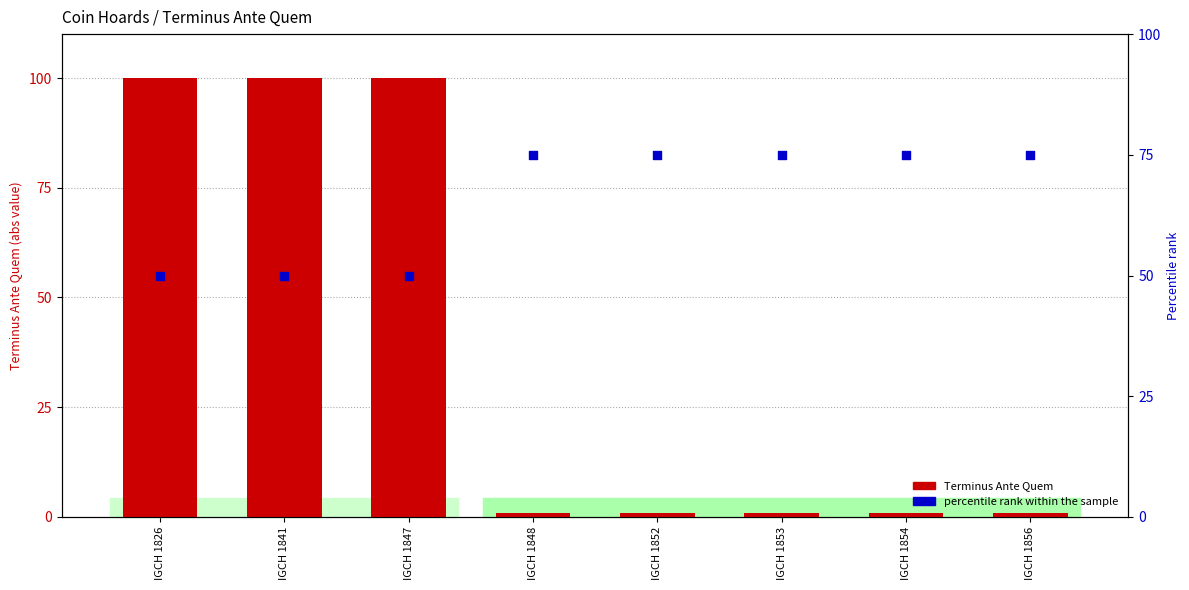

Which series has the largest total across all categories?

percentile rank within the sample